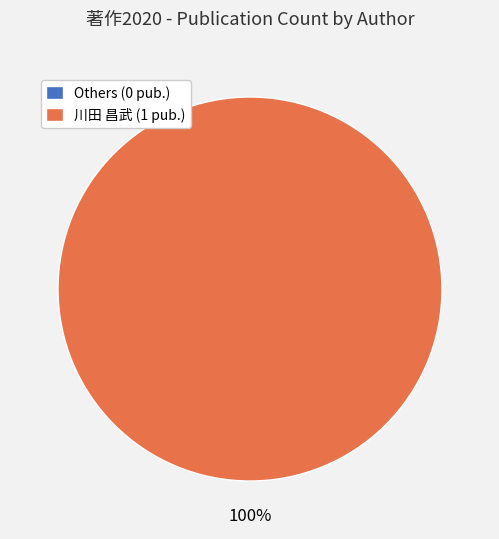

Is there any slice that represents more than half of the pie?

Yes